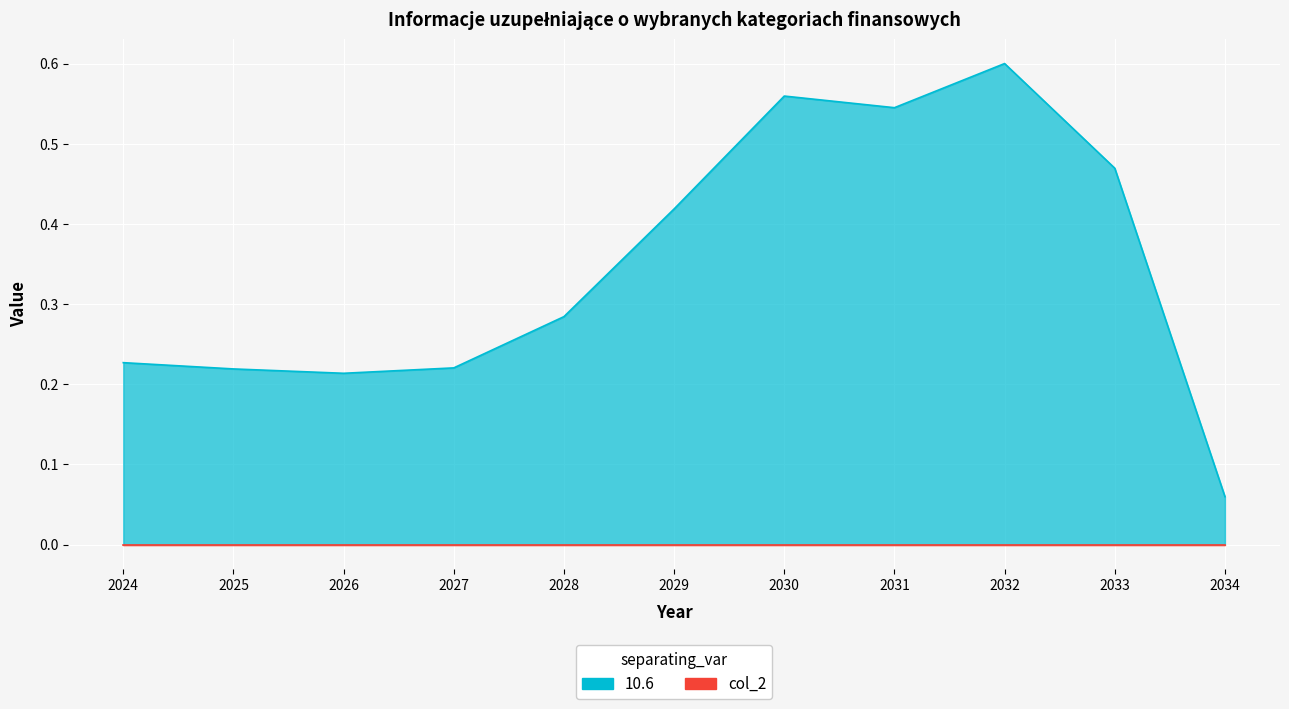

How many interior local peaks (higher than both neighbors) does the data have?

2